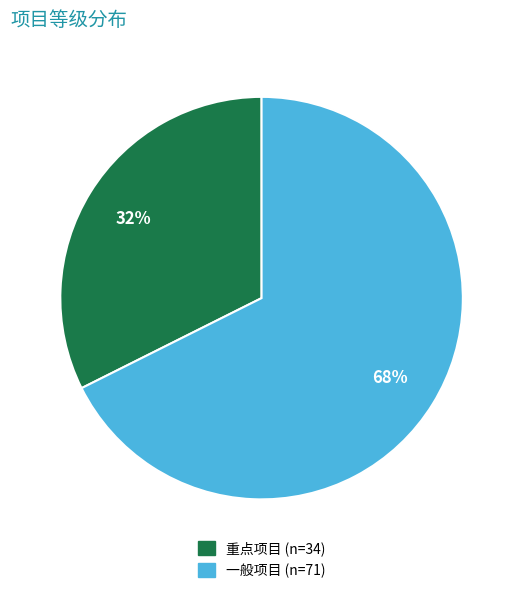

How many segments does this pie chart have?

2